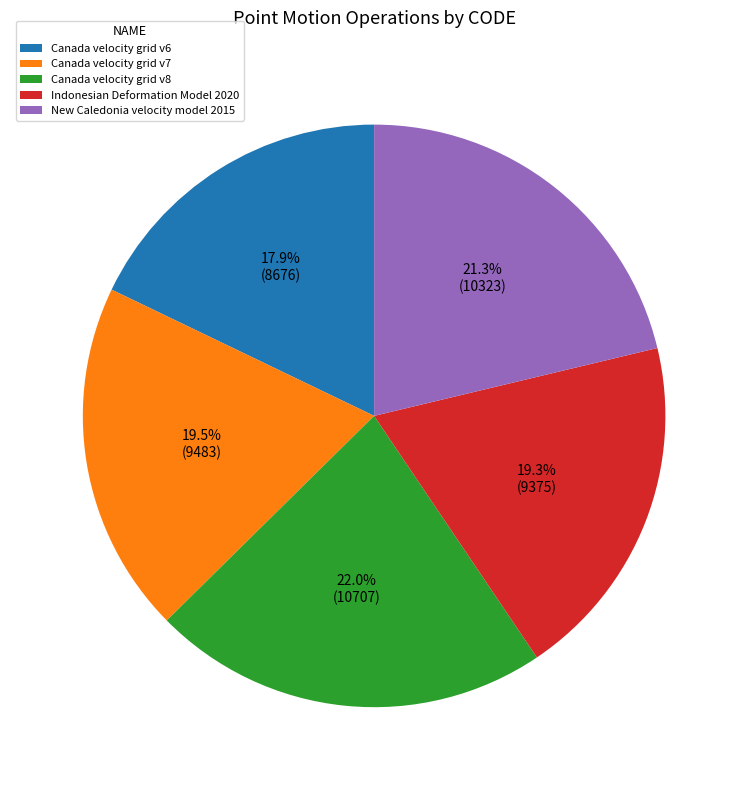

Count the number of slices in the pie.

5